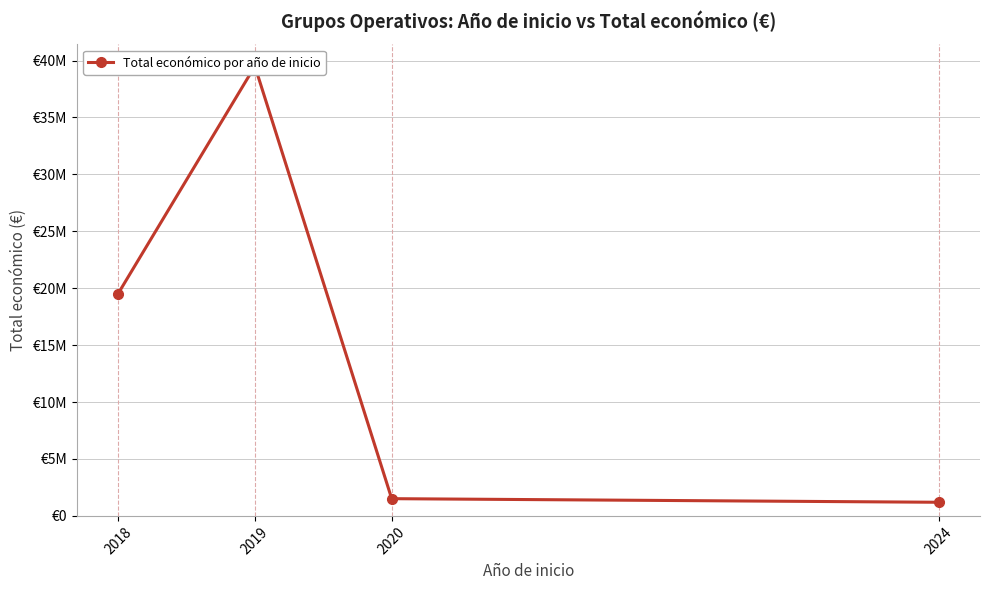

What value does the data have at 2018?

19516640